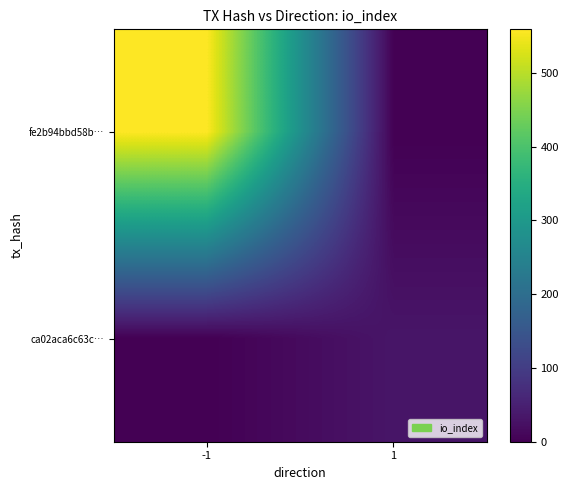

How many series are shown in this chart?

2